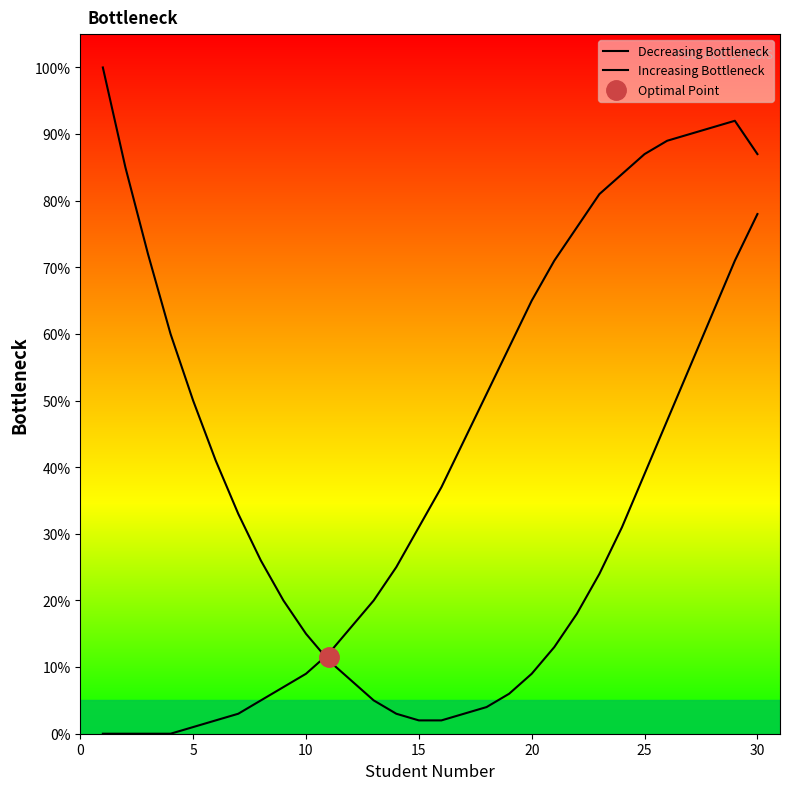

Is this an area chart (filled region under the line)?

No